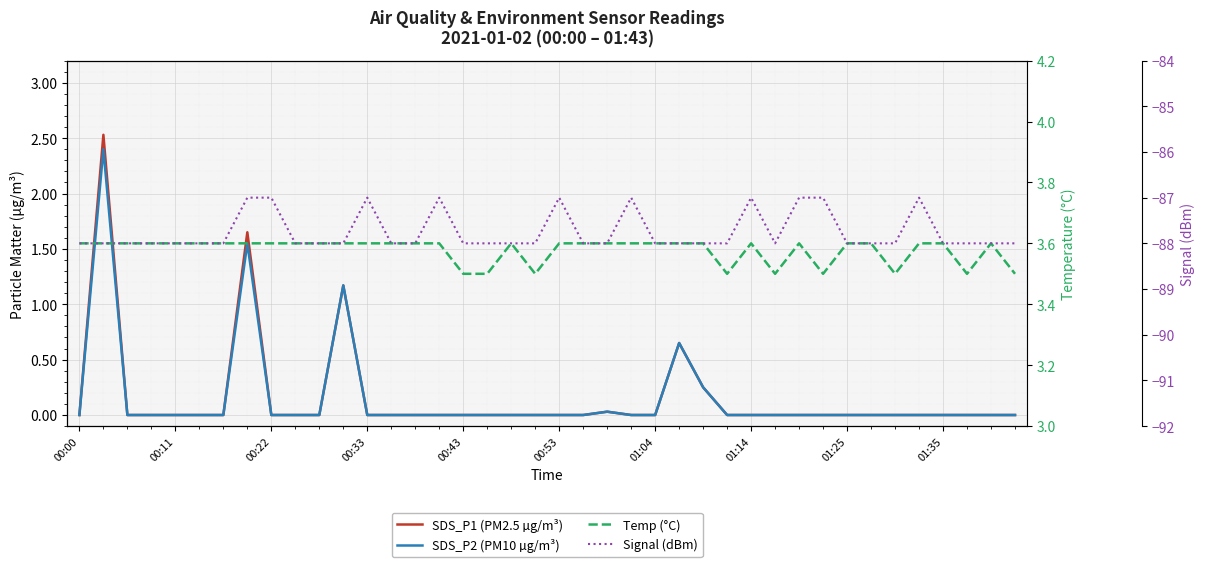

What is the minimum value for Signal (dBm)?

-88.0